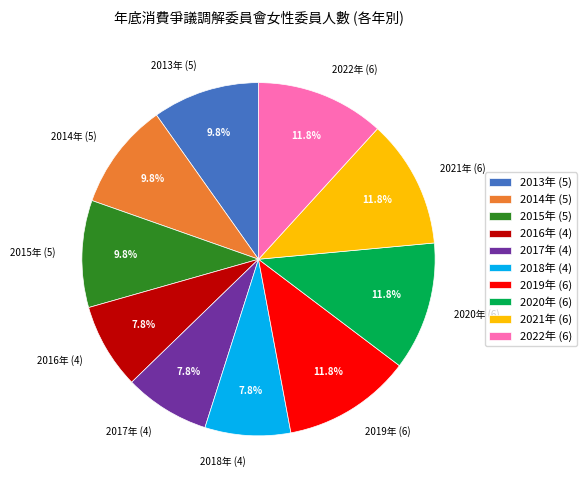

To the nearest percent, what portion does 2020年 represent?

12%